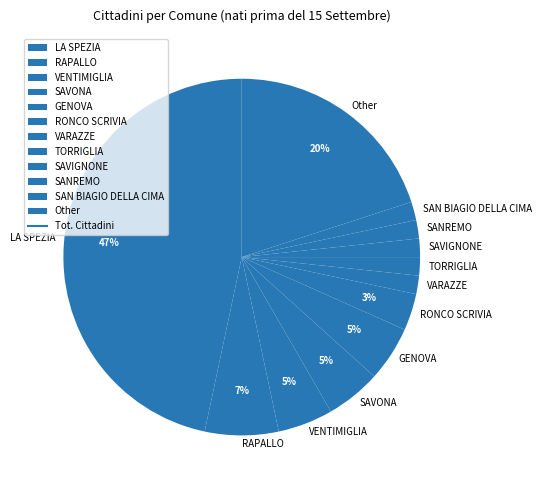

Is it true that LA SPEZIA is 47% of the pie?

True